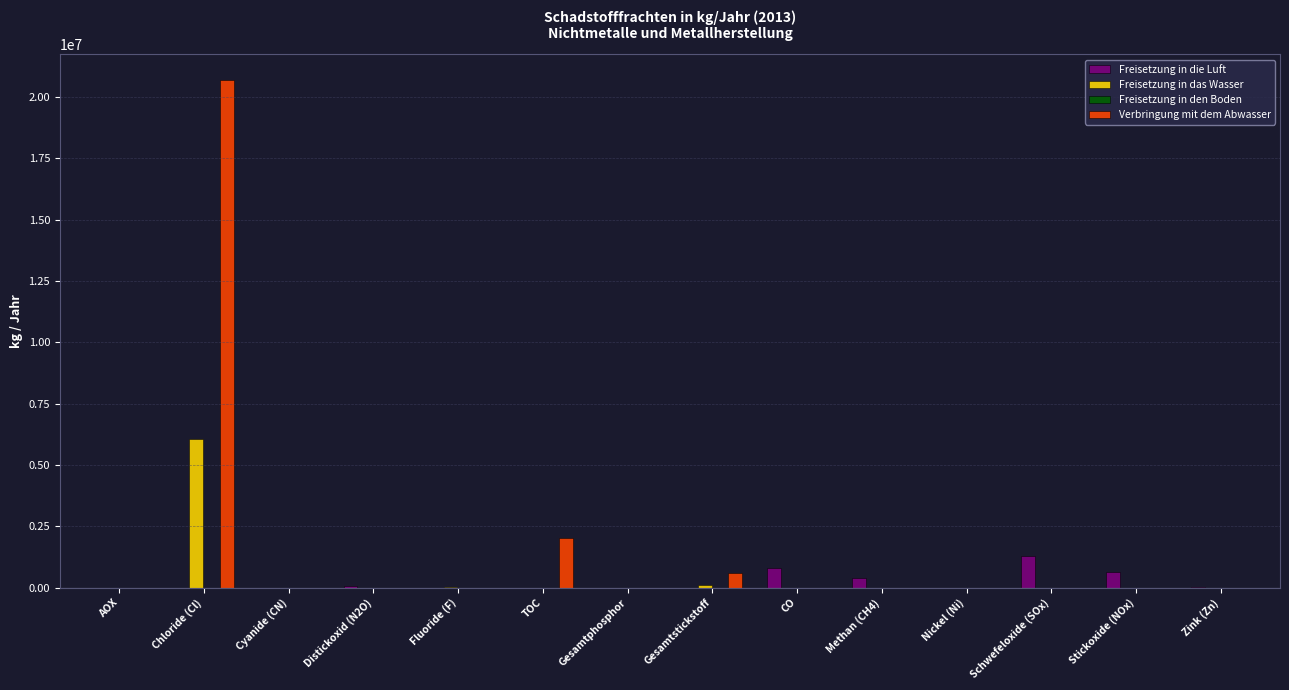

Which category has the highest value in the Verbringung mit dem Abwasser series?

Chloride (Cl)